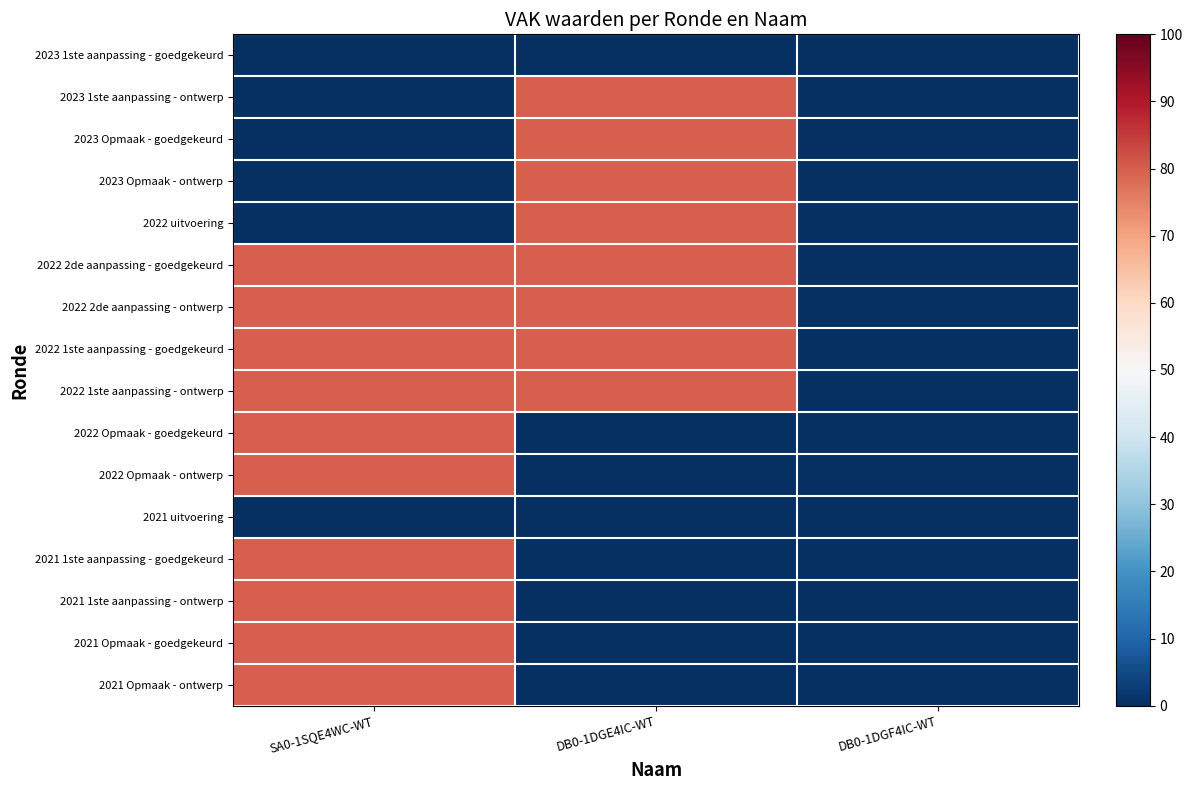

At DB0-1DGE4IC-WT, list the series in order from largest to smallest.

2023 1ste aanpassing - ontwerp, 2023 Opmaak - goedgekeurd, 2023 Opmaak - ontwerp, 2022 uitvoering, 2022 2de aanpassing - goedgekeurd, 2022 2de aanpassing - ontwerp, 2022 1ste aanpassing - goedgekeurd, 2022 1ste aanpassing - ontwerp, 2023 1ste aanpassing - goedgekeurd, 2022 Opmaak - goedgekeurd, 2022 Opmaak - ontwerp, 2021 uitvoering, 2021 1ste aanpassing - goedgekeurd, 2021 1ste aanpassing - ontwerp, 2021 Opmaak - goedgekeurd, 2021 Opmaak - ontwerp